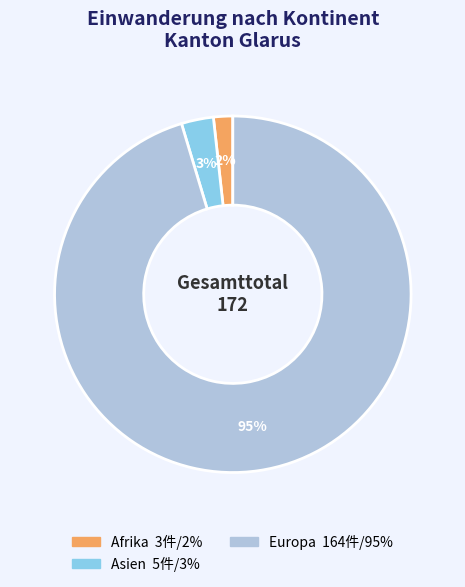

Is there a majority slice in this chart?

Yes